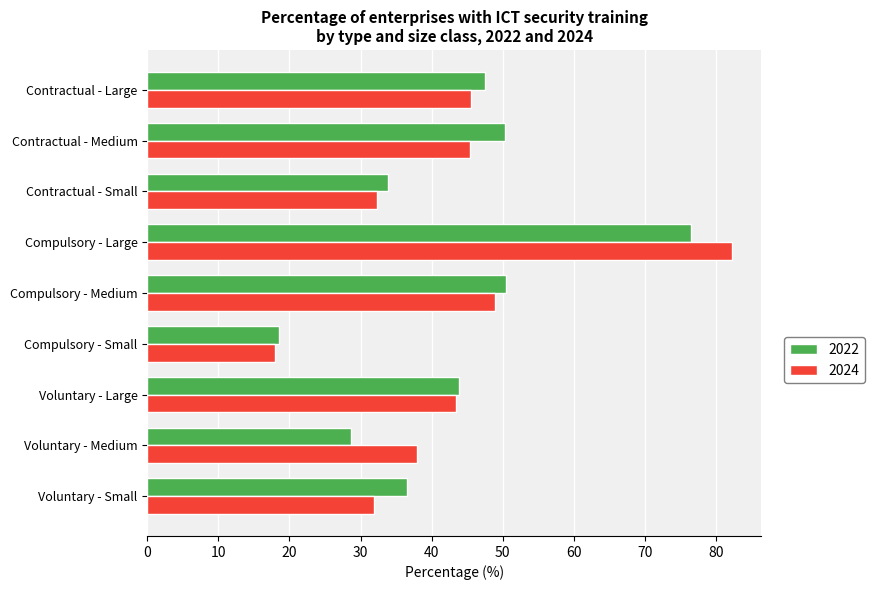

Read the 2022 value at Contractual - Medium.

50.3